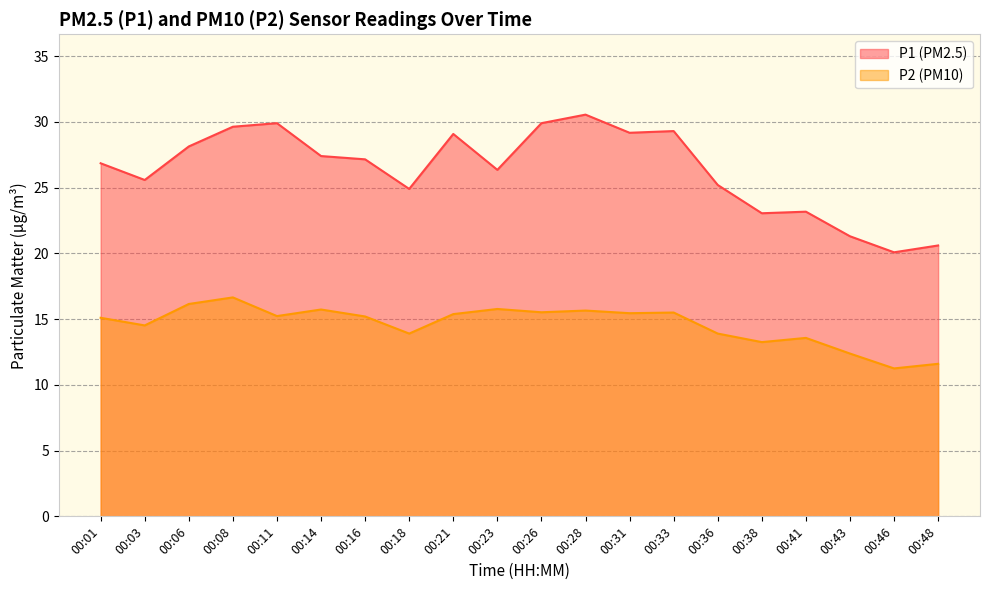

How many series are shown in this chart?

2